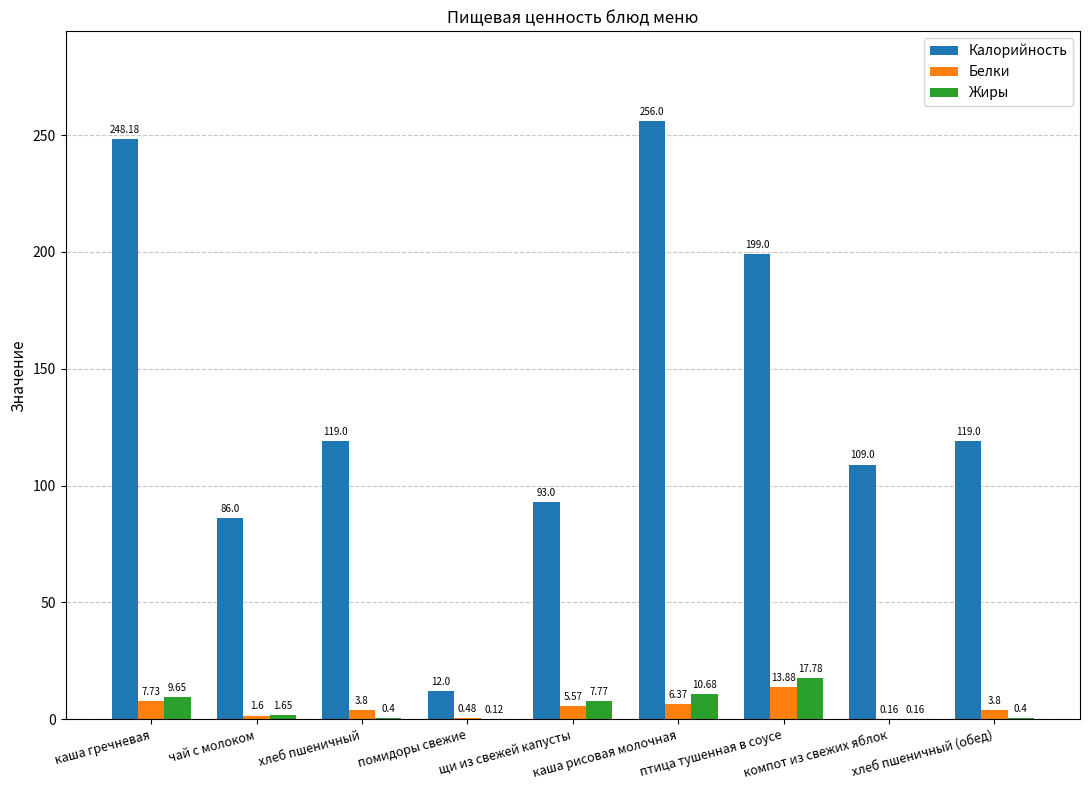

Are the bars grouped side by side (vs. stacked)?

Yes